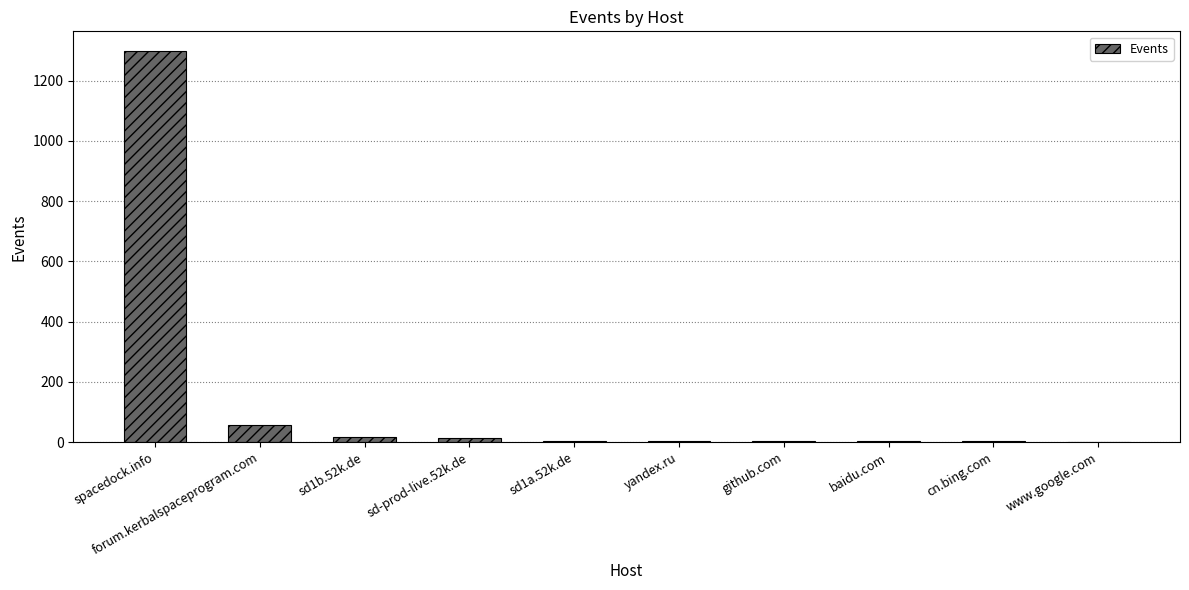

At which label is the value closest to 650?

forum.kerbalspaceprogram.com